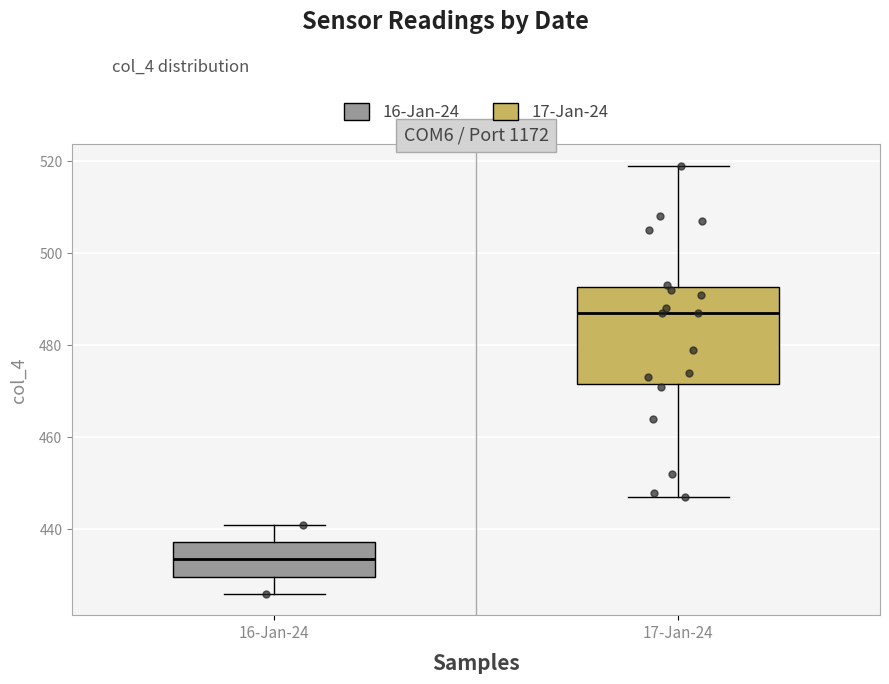

Reading left to right, read every box against the y-axis: the position of its median line, the range the box covers, and the ends of its whiskers. The values are not printed on the chart, so give them approximately, as read against the axis.

16-Jan-24: median 434, box 430 to 438, whiskers 426 to 442
17-Jan-24: median 488, box 472 to 492, whiskers 448 to 520